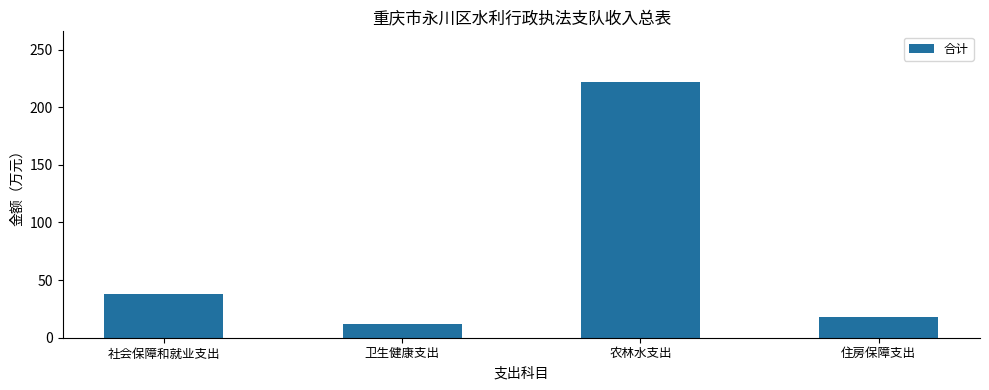

What is the difference between the maximum and minimum values?

209.4